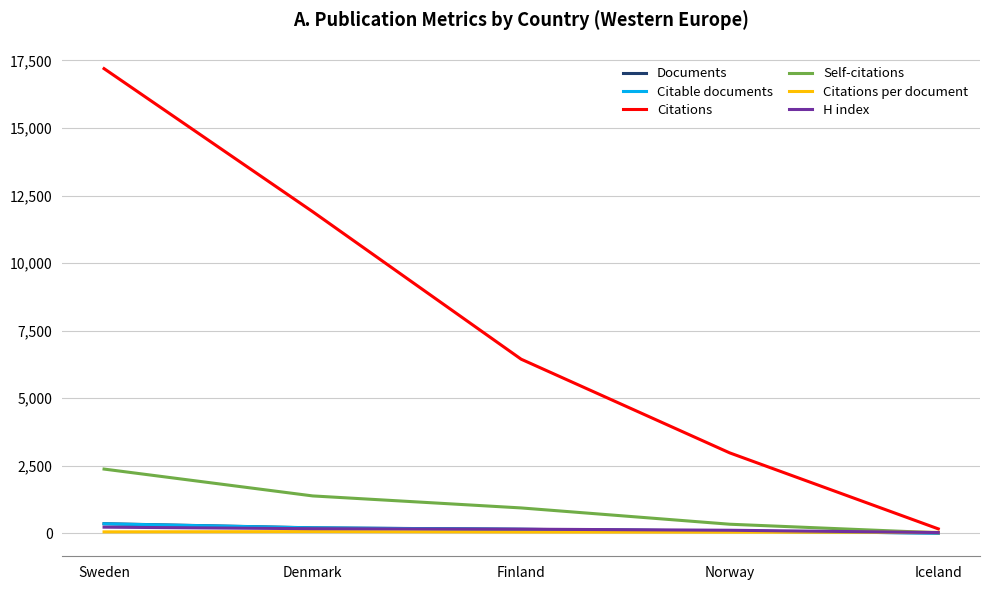

What is the highest value of the Documents series?

351.0